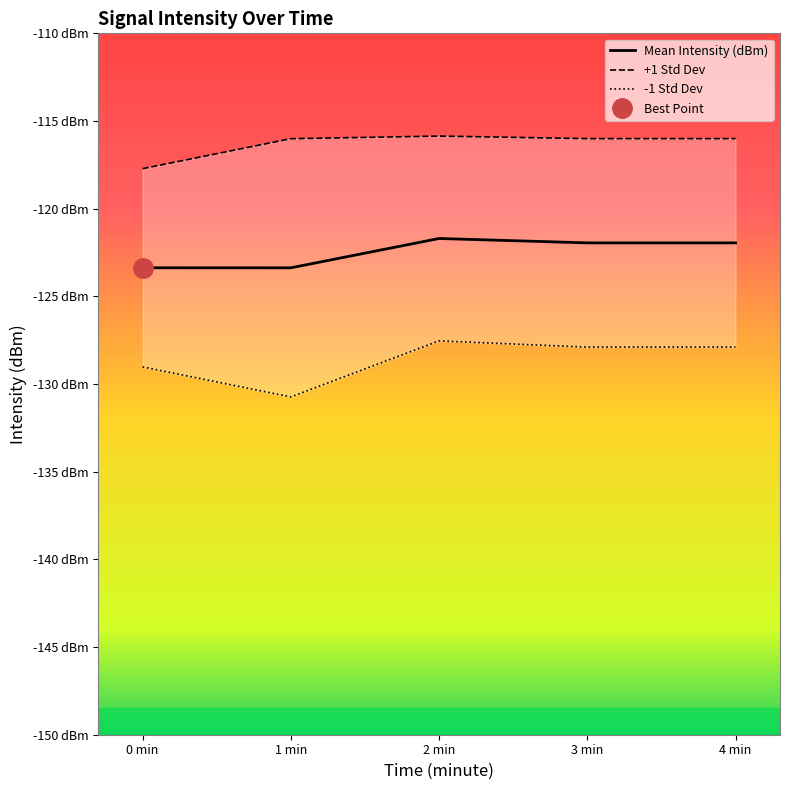

At which category is the sum across all series the highest?

2 min